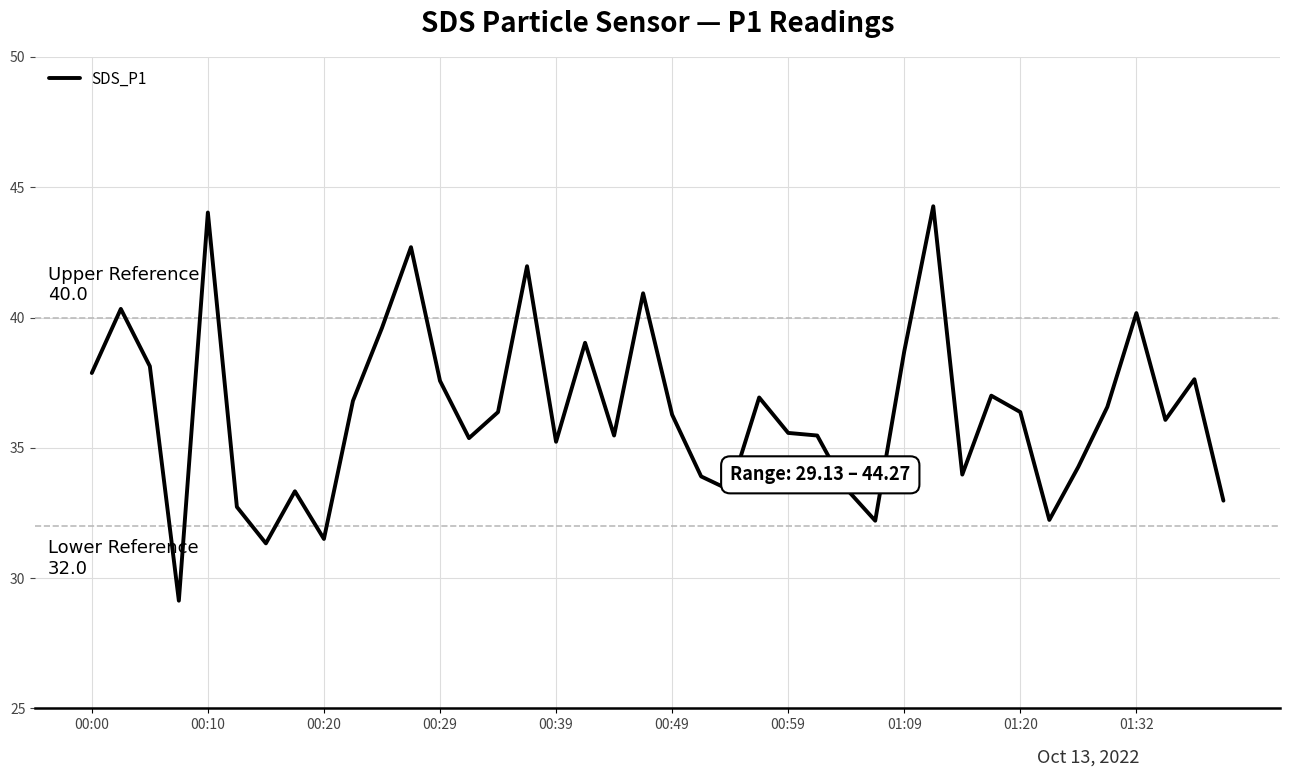

Does the chart display data point markers on the line(s)?

No